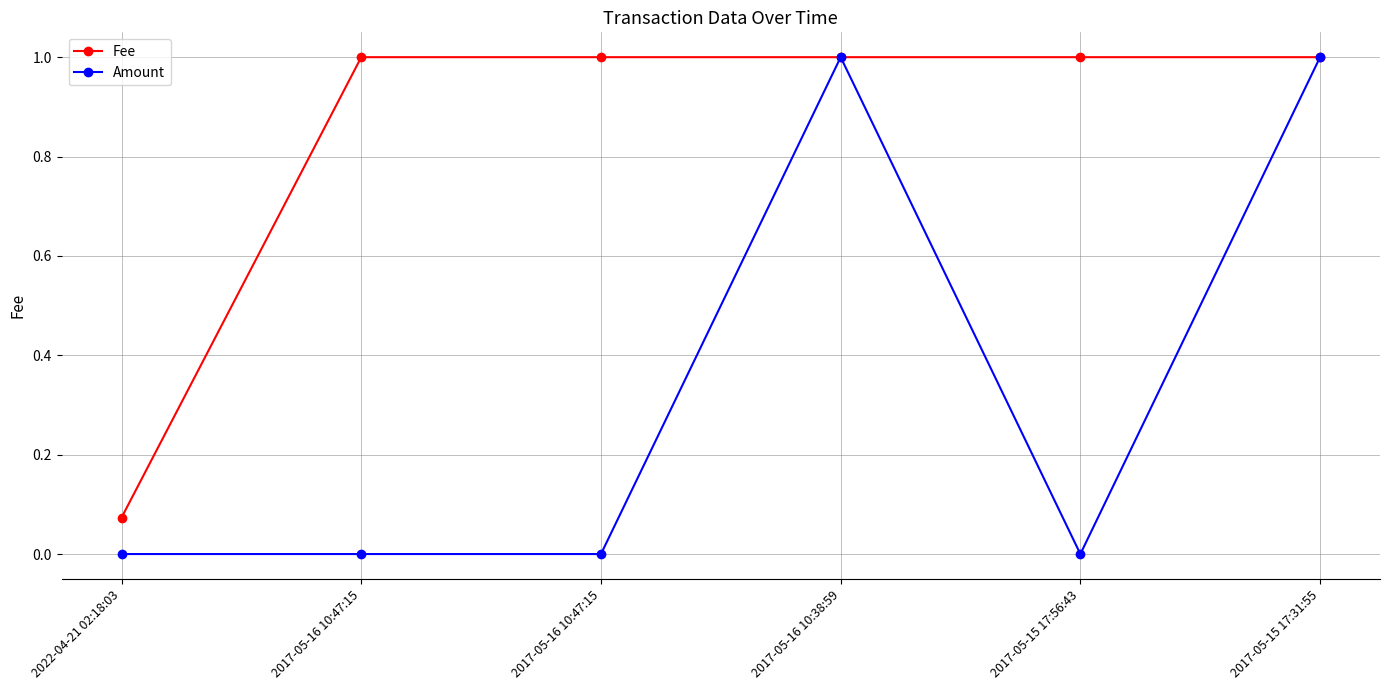

How many lines are shown in the chart?

2